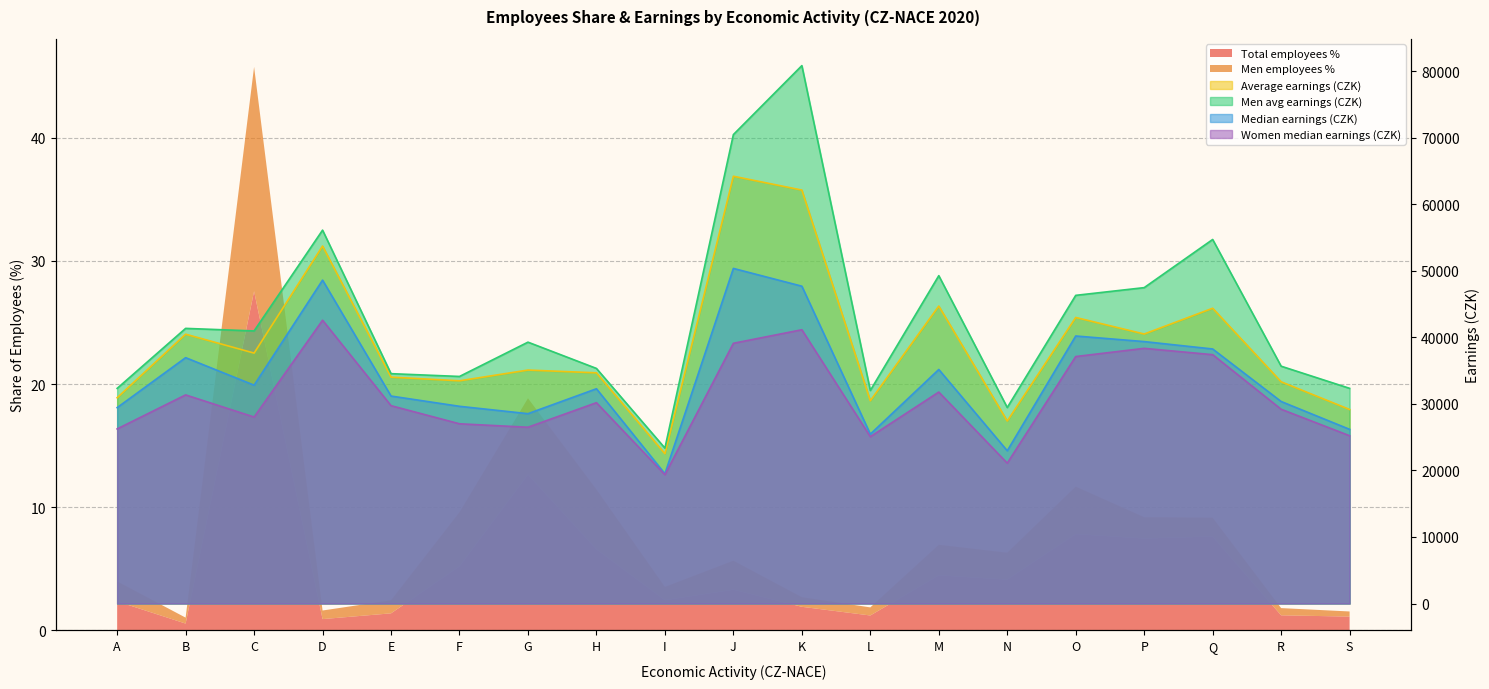

What is the value of the Men avg earnings (CZK) point at the 5th from the left?

34533